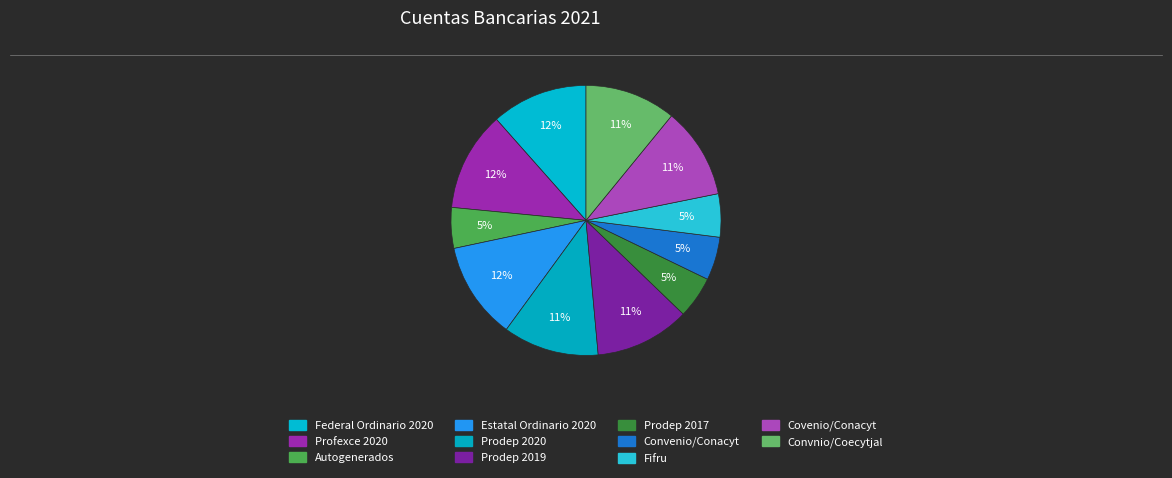

How many slices are in this pie chart?

11